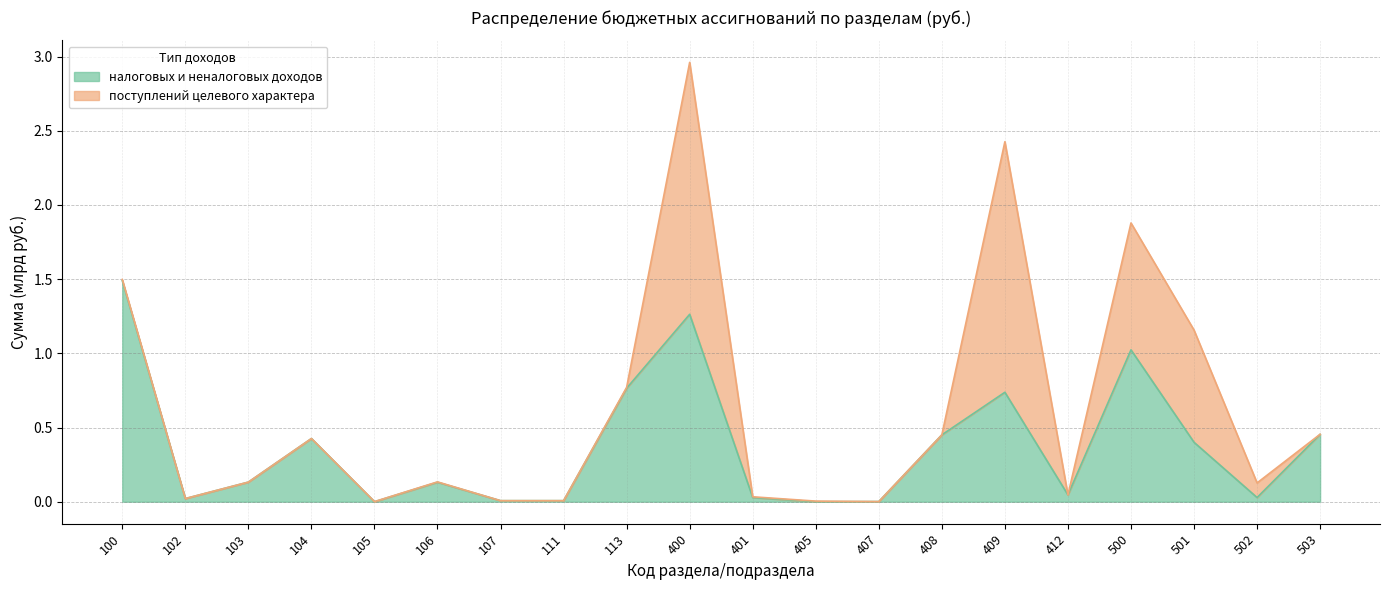

Count the number of categories in the chart.

20